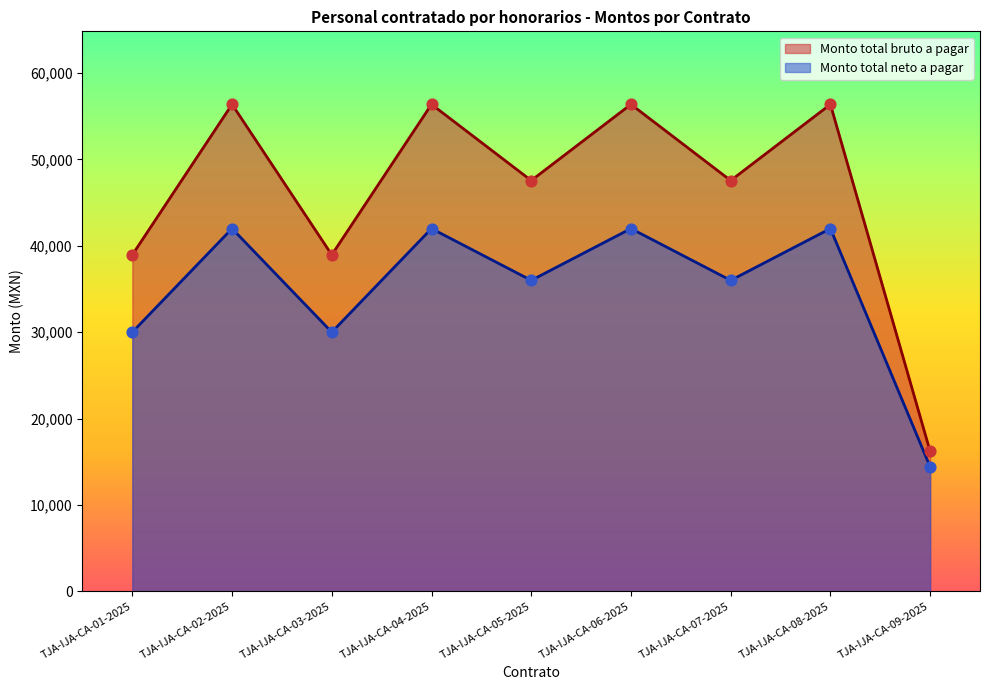

Which series has the largest total across all categories?

Monto total bruto a pagar